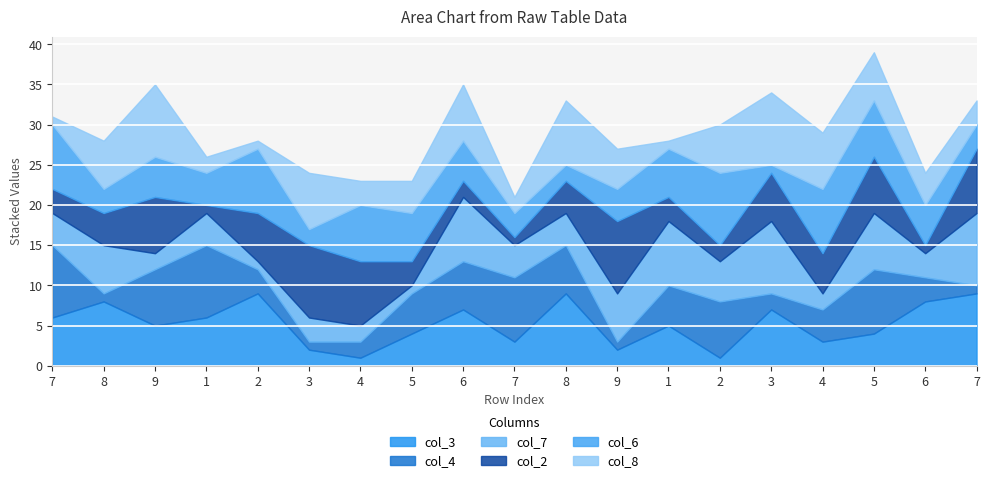

What are all the series names shown in the legend?

col_3, col_4, col_7, col_2, col_6, col_8